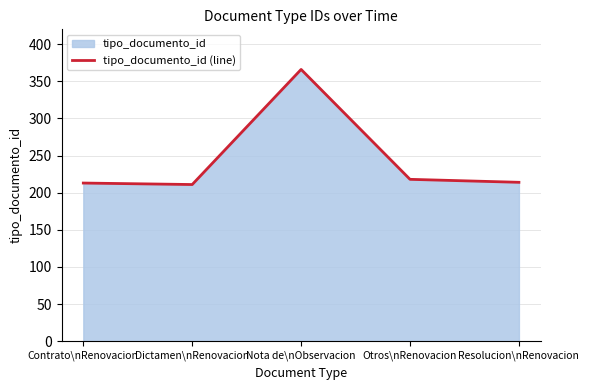

What is the difference between the maximum and minimum values?

155